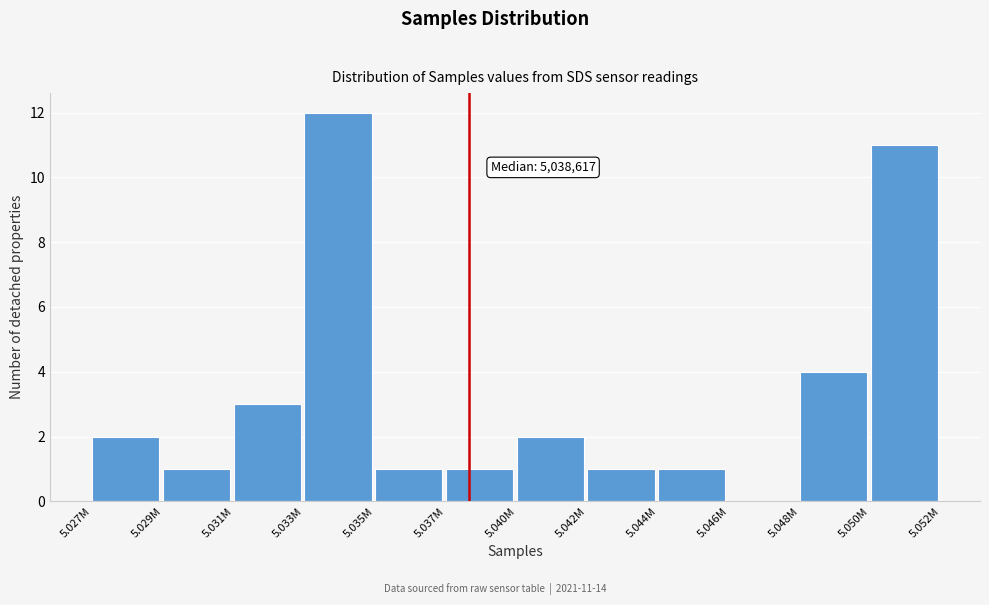

Reading right to left, list all the values displayed in this chart.

5.050M=11	5.048M=4	5.046M=0	5.044M=1	5.042M=1	5.040M=2	5.037M=1	5.035M=1	5.033M=12	5.031M=3	5.029M=1	5.027M=2